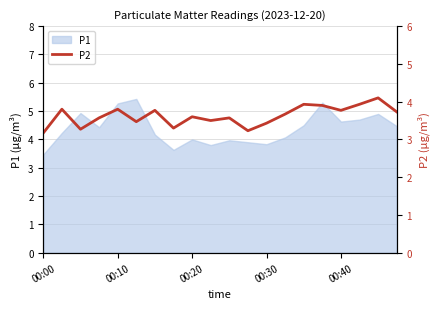

What is the minimum value for P1?

3.5